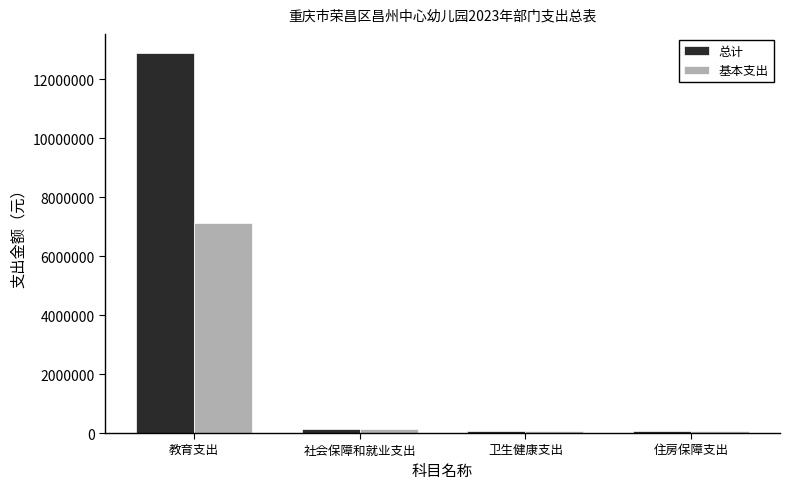

List the series in order of their overall mean, lowest first.

基本支出, 总计